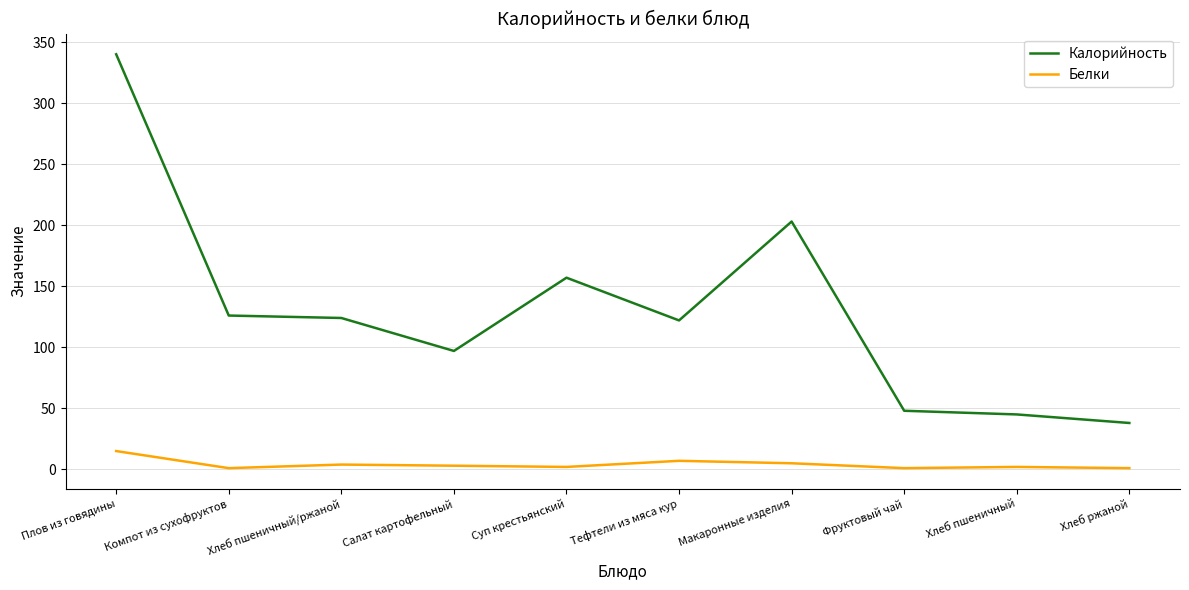

Does the chart display data point markers on the line(s)?

No